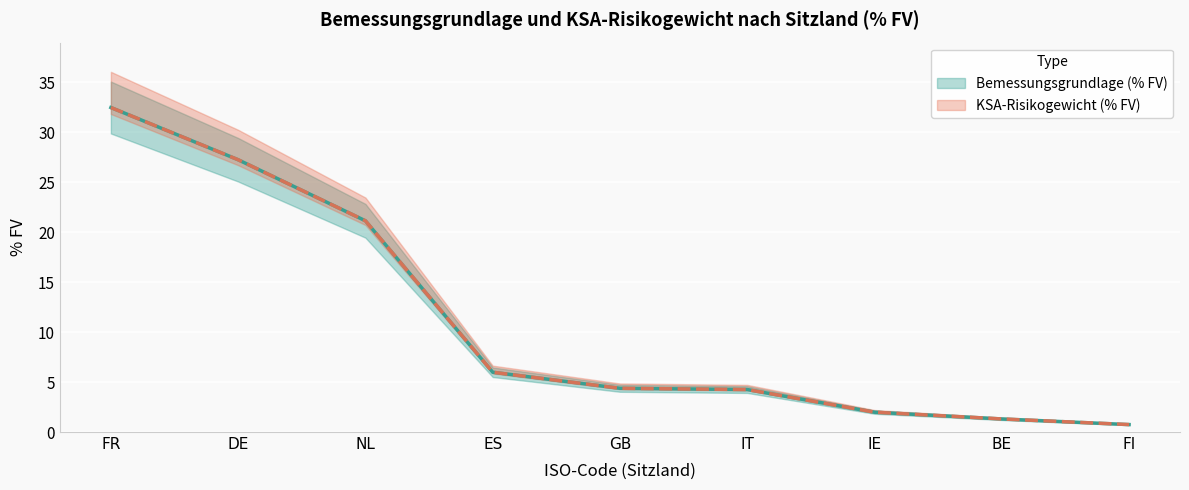

Which category has the lowest value in the KSA-Risikogewicht (% FV) series?

FI